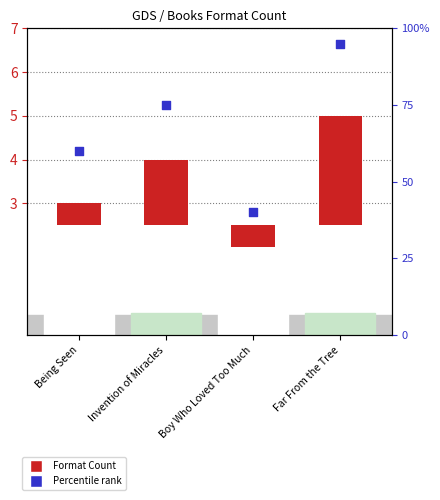

Which series has the widest spread of Y values?

Percentile rank